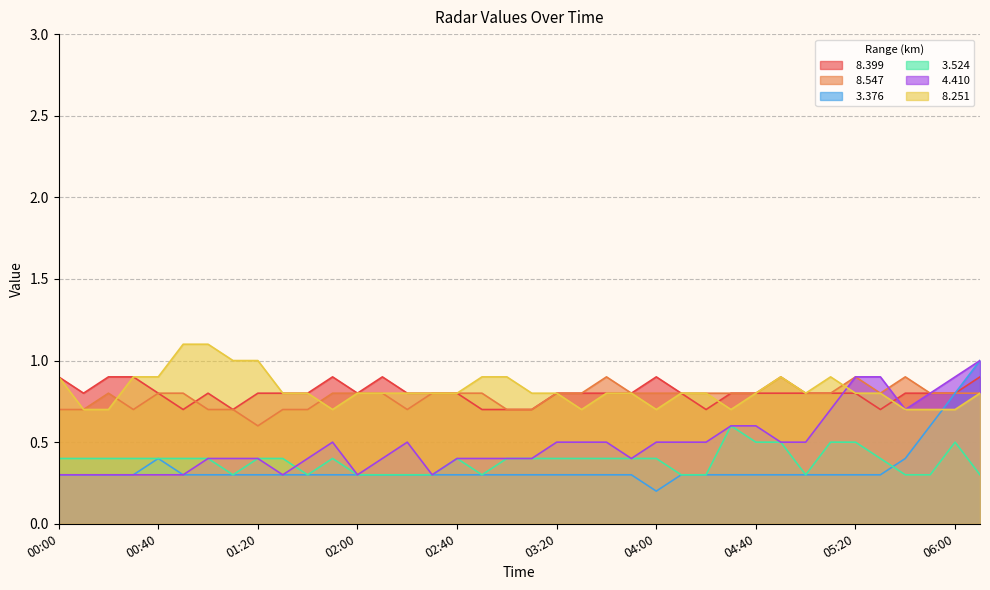

Is the value of   8.399 at 05:10 greater than the value of   3.376 at 06:10?

No